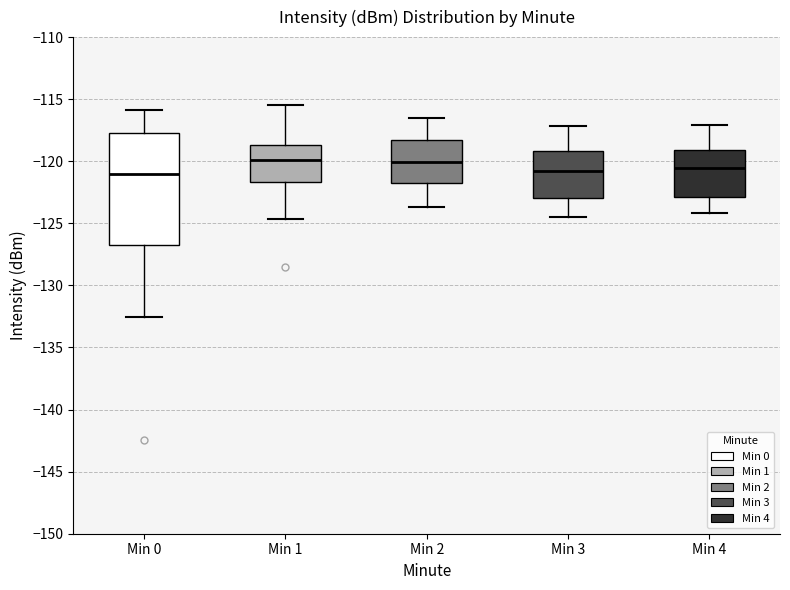

Which box is the tallest, from its lower edge to its upper edge?

Min 0